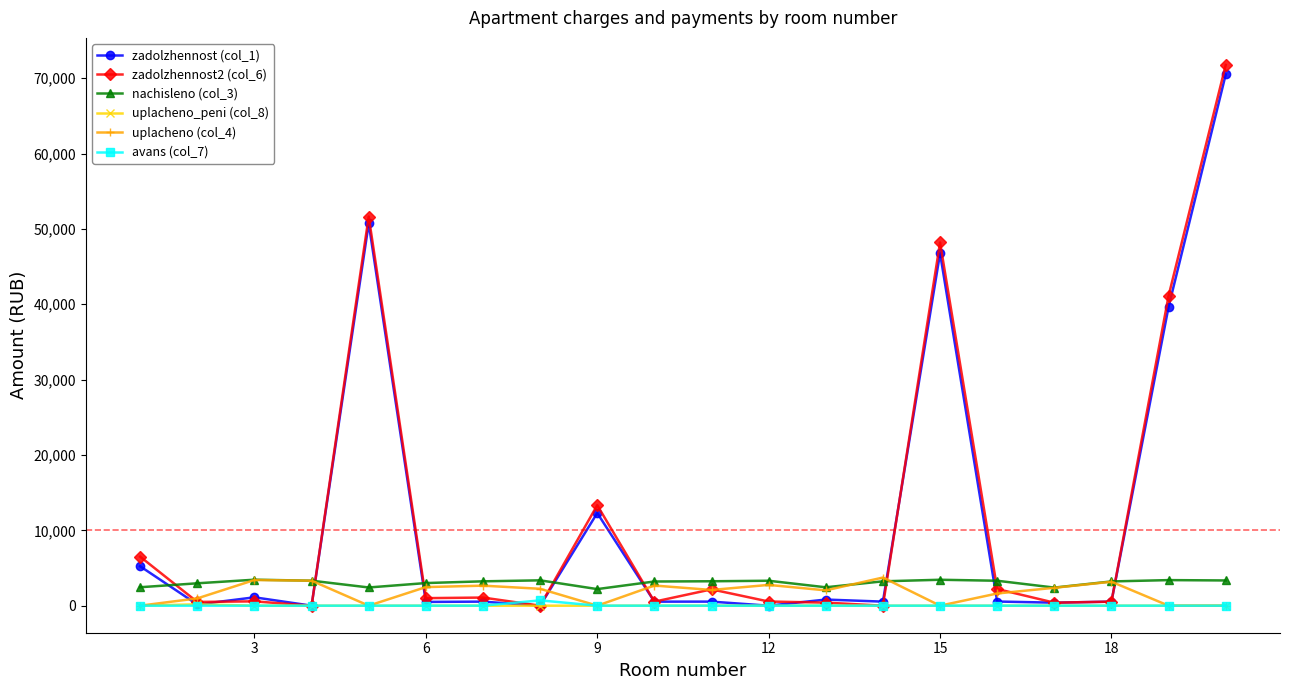

True or false: nachisleno (col_3) has more than 2 points higher than both neighbors.

True